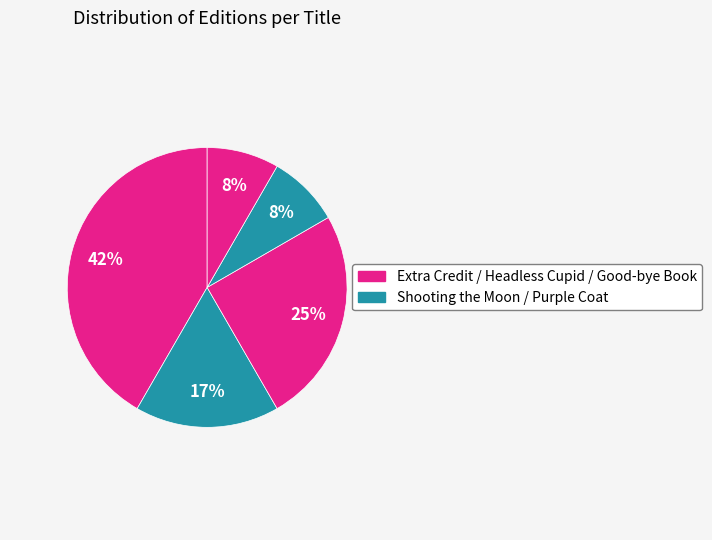

How many slices are in this pie chart?

5